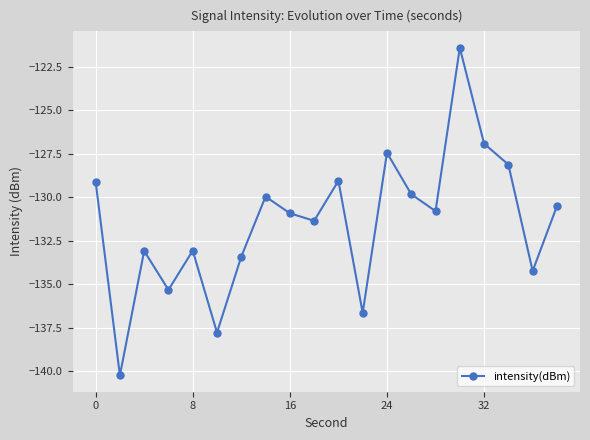

What is the difference between the second highest and second lowest values?

10.9